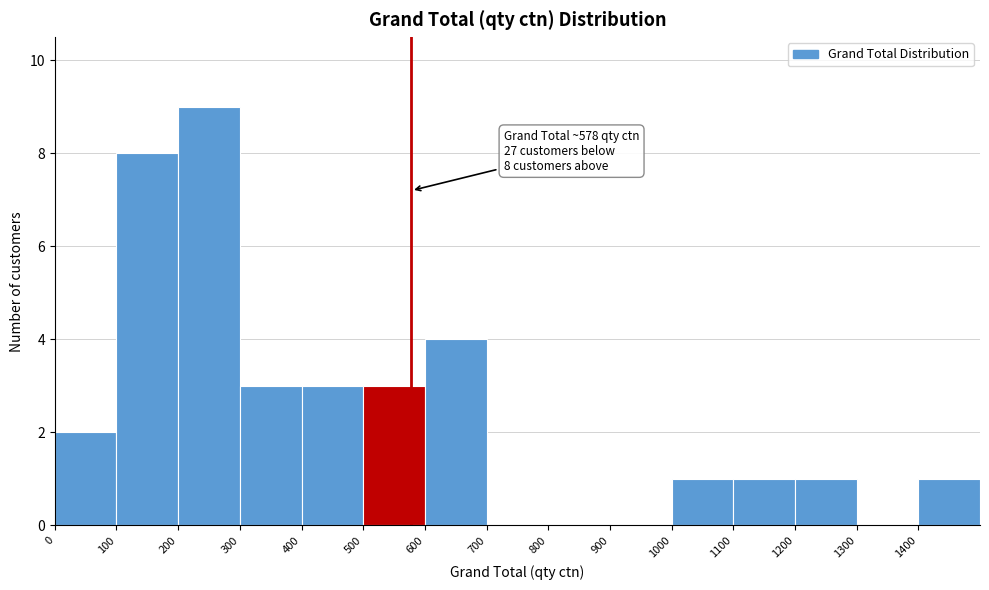

Which range on the x-axis has the tallest bar?

200 to 300